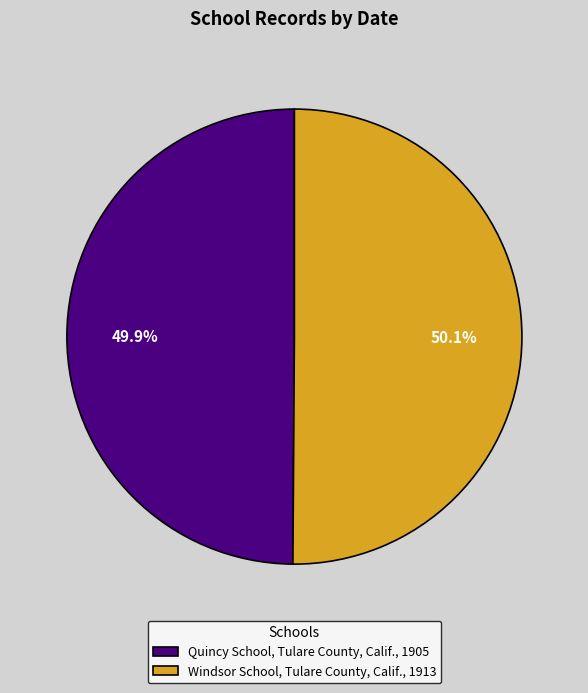

What is the ratio of the value at Quincy School, Tulare County, Calif., 1905 to the value at Windsor School, Tulare County, Calif., 1913?

1.0